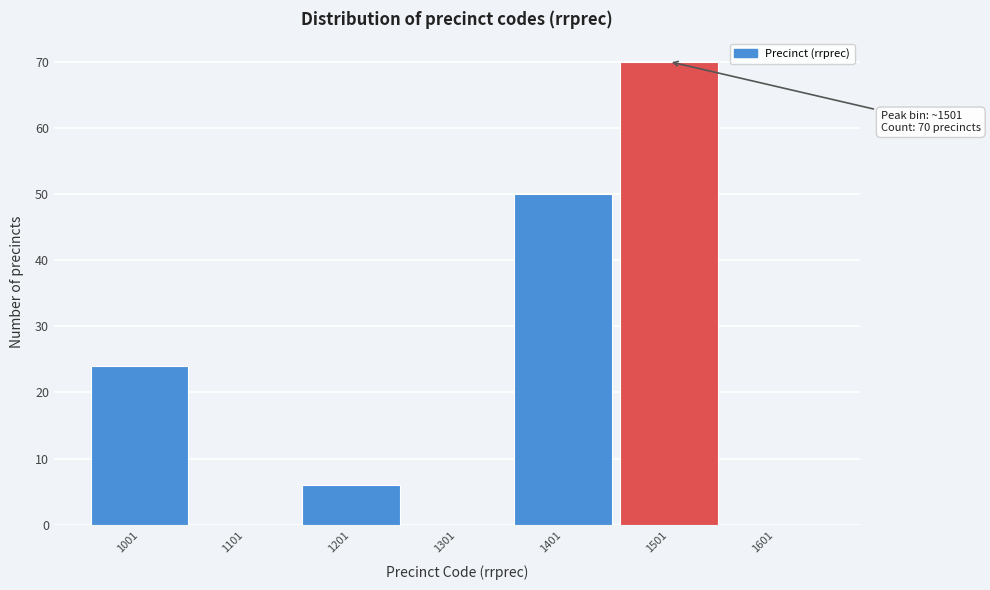

Which range on the x-axis has the tallest bar?

1451 to 1551